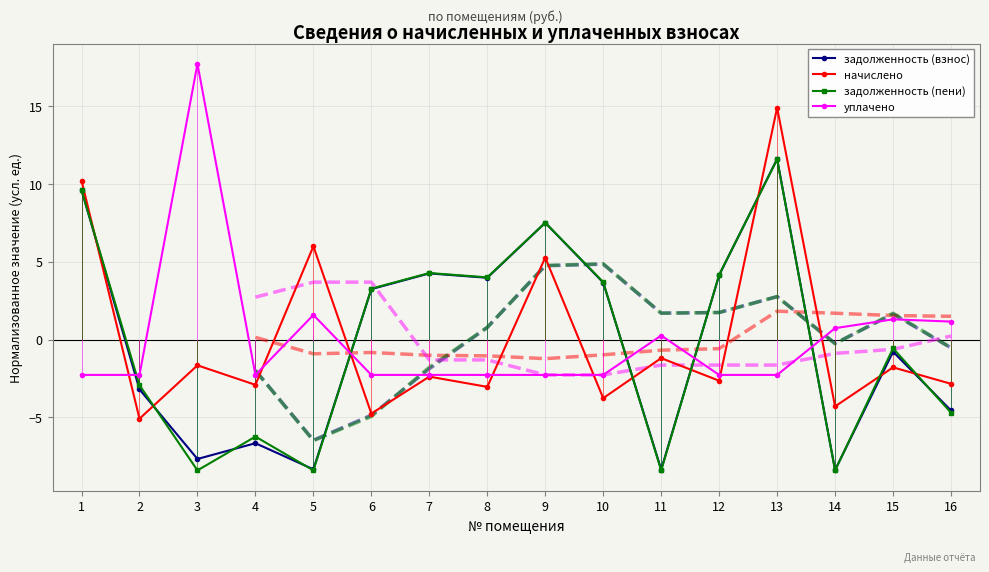

Where is the first local minimum for начислено?

2